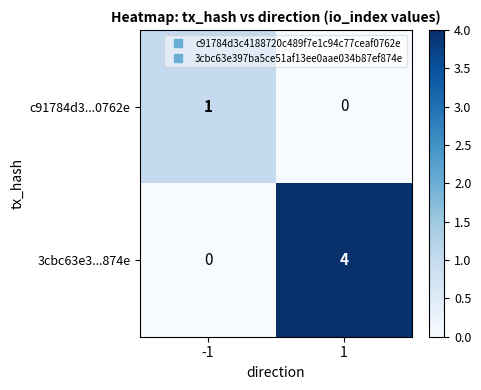

Which series has the largest total across all categories?

3cbc63e3...874e